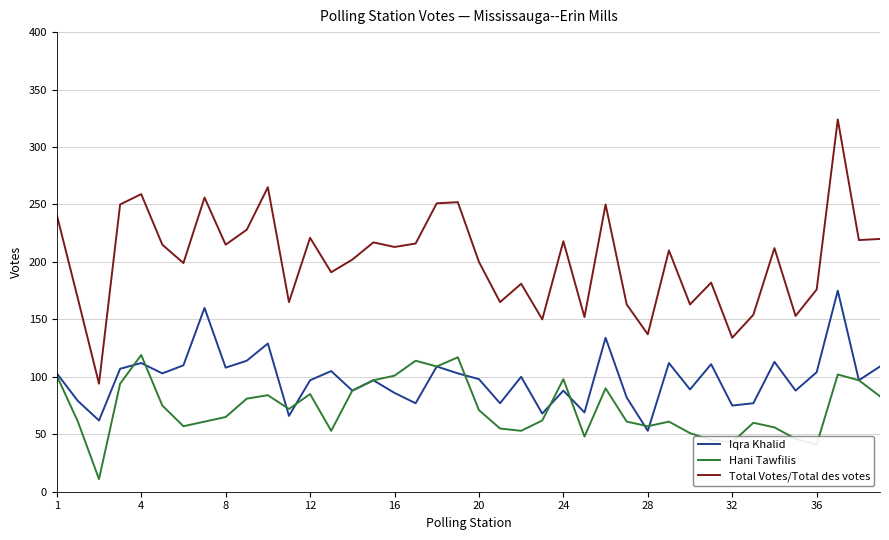

Which series has the largest total across all categories?

Total Votes/Total des votes